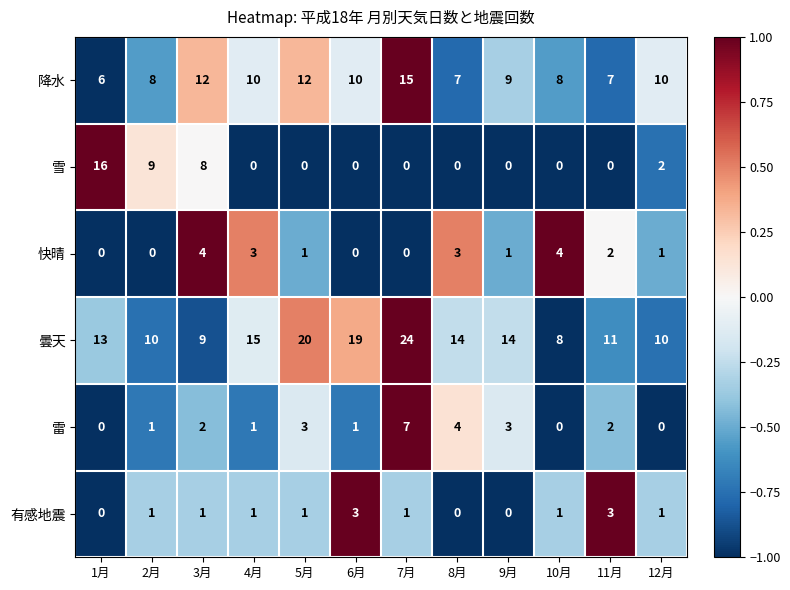

List the series in order of their peak value, highest first.

曇天, 雪, 降水, 雷, 快晴, 有感地震